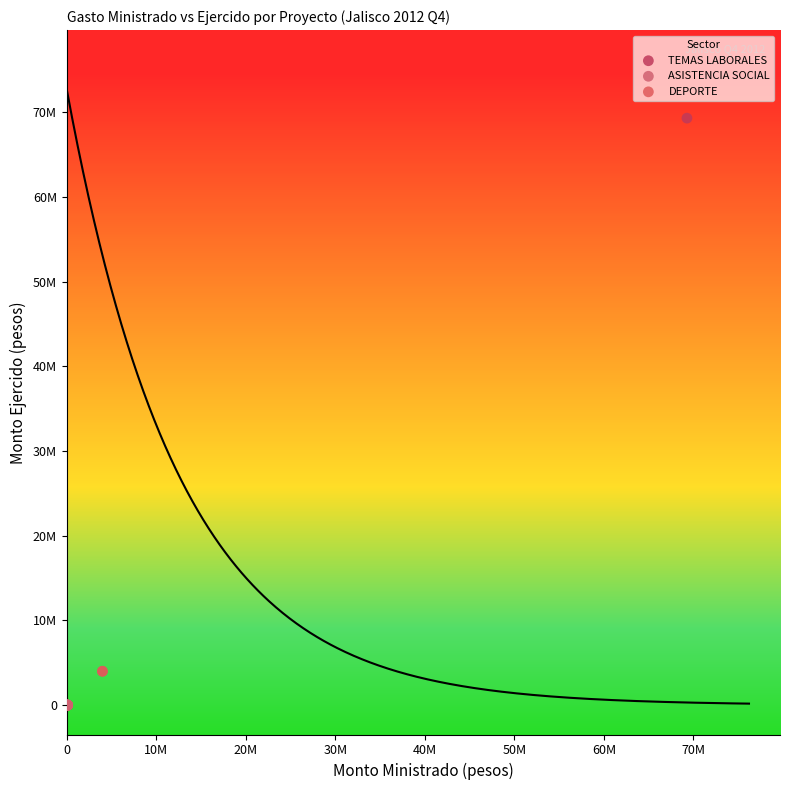

What are all the series names shown in the legend?

ASISTENCIA SOCIAL, TEMAS LABORALES, DEPORTE